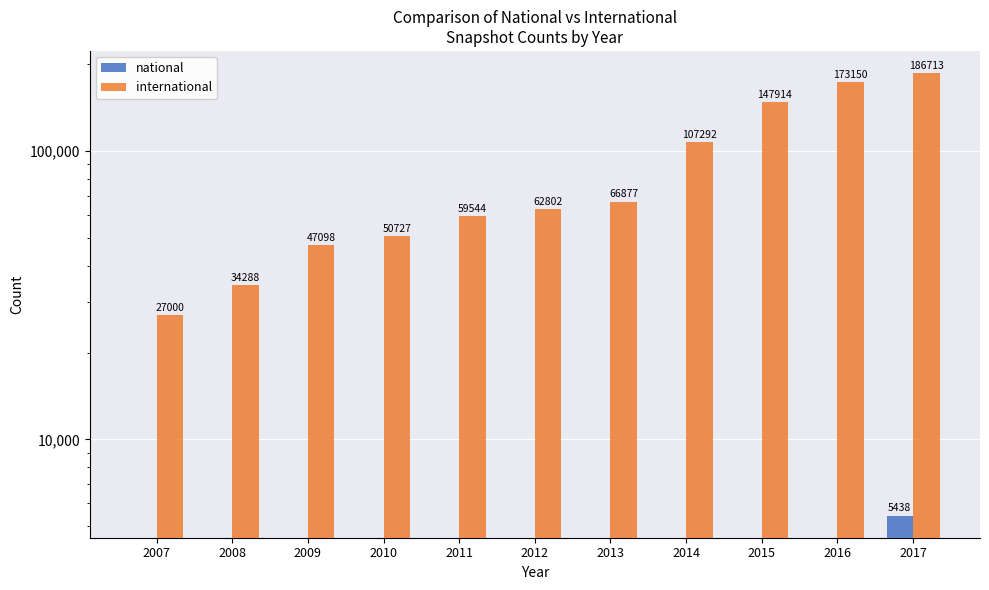

The national series shows 1928 at 2011. True or false?

False